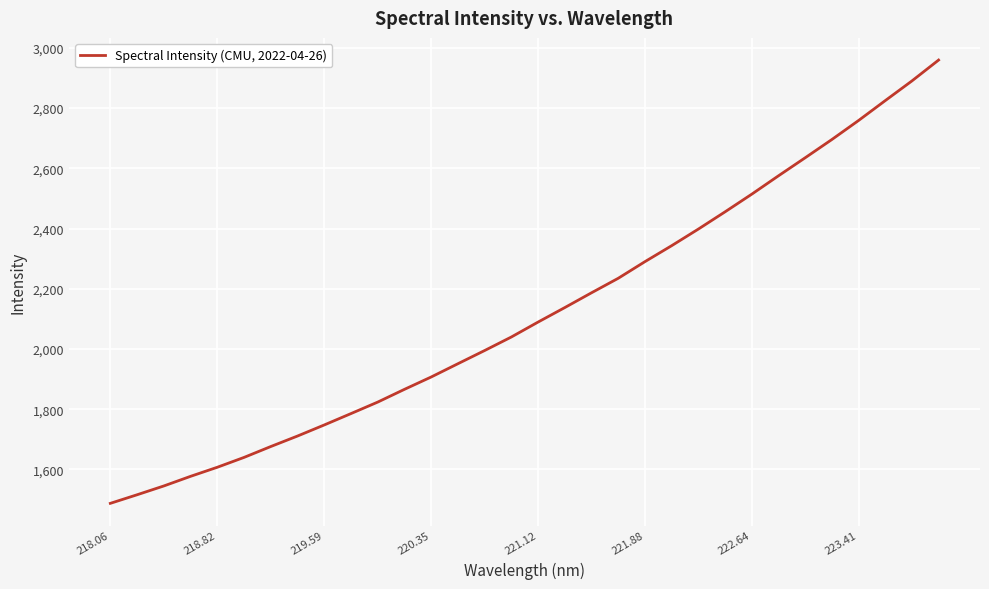

What is the smallest value displayed?

1487.3